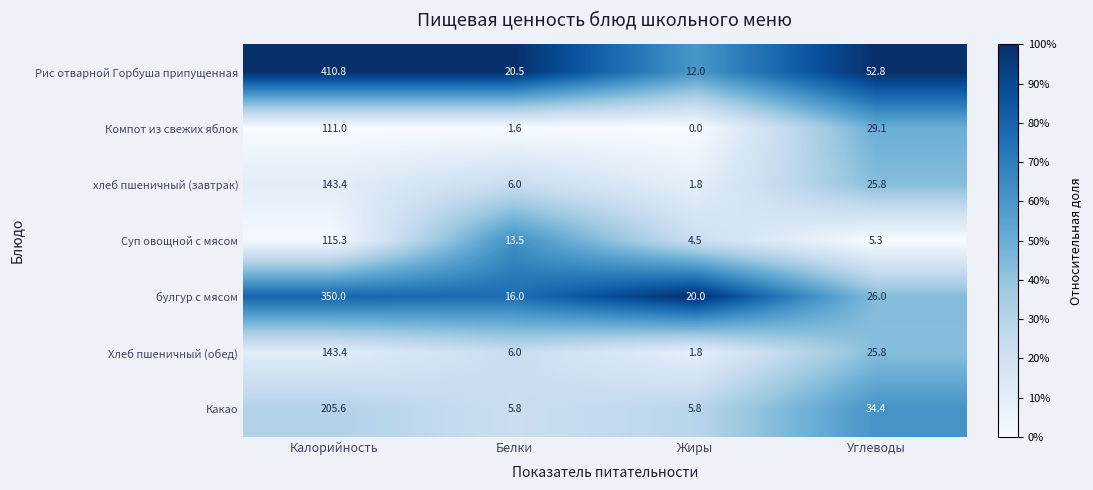

Reading right to left, transcribe all the data shown in this chart.

Рис отварной Горбуша припущенная: 52.8	12.0	20.5	410.8
Компот из свежих яблок: 29.1	0.0	1.6	111.0
хлеб пшеничный (завтрак): 25.8	1.8	6.0	143.4
Суп овощной с мясом: 5.3	4.5	13.5	115.3
булгур с мясом: 26.0	20.0	16.0	350.0
Хлеб пшеничный (обед): 25.8	1.8	6.0	143.4
Какао: 34.4	5.8	5.8	205.6